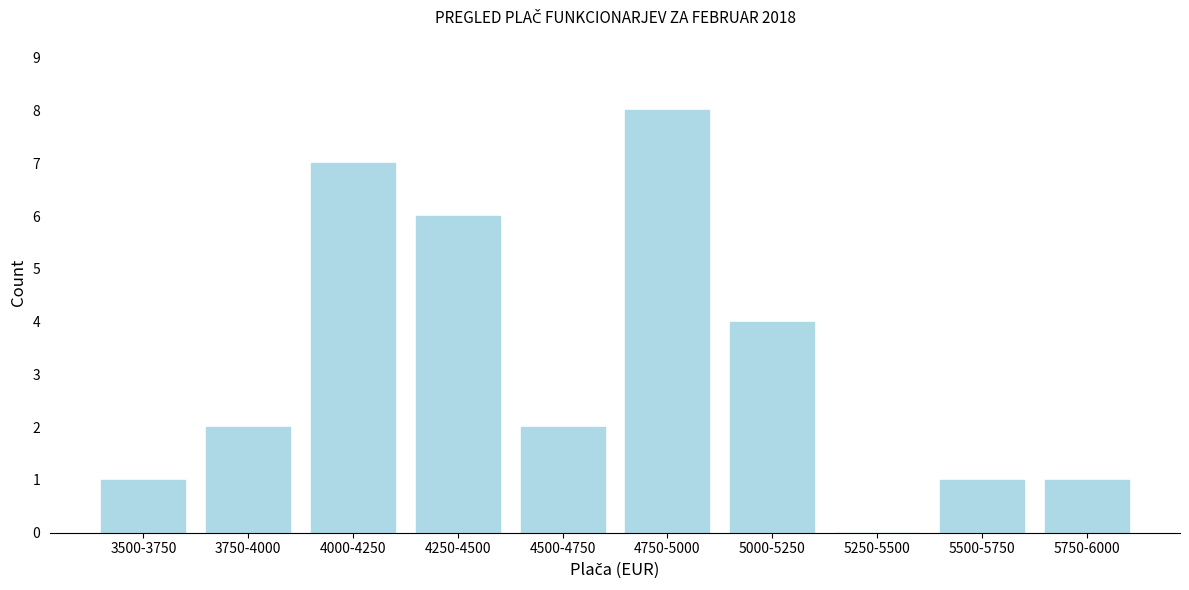

Reading right to left, extract all data points from this chart.

5750-6000=1	5500-5750=1	5250-5500=0	5000-5250=4	4750-5000=8	4500-4750=2	4250-4500=6	4000-4250=7	3750-4000=2	3500-3750=1